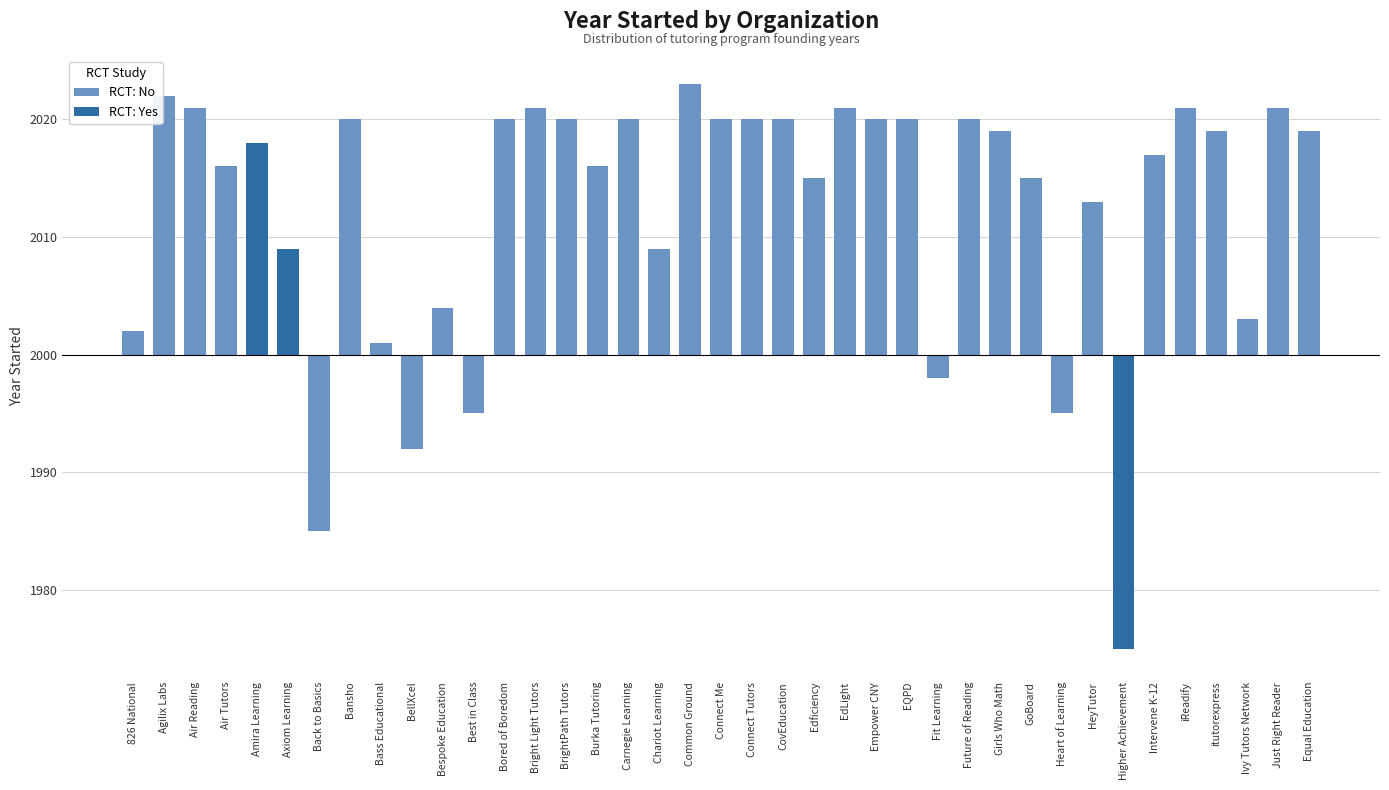

What is the sum of all values?

78485